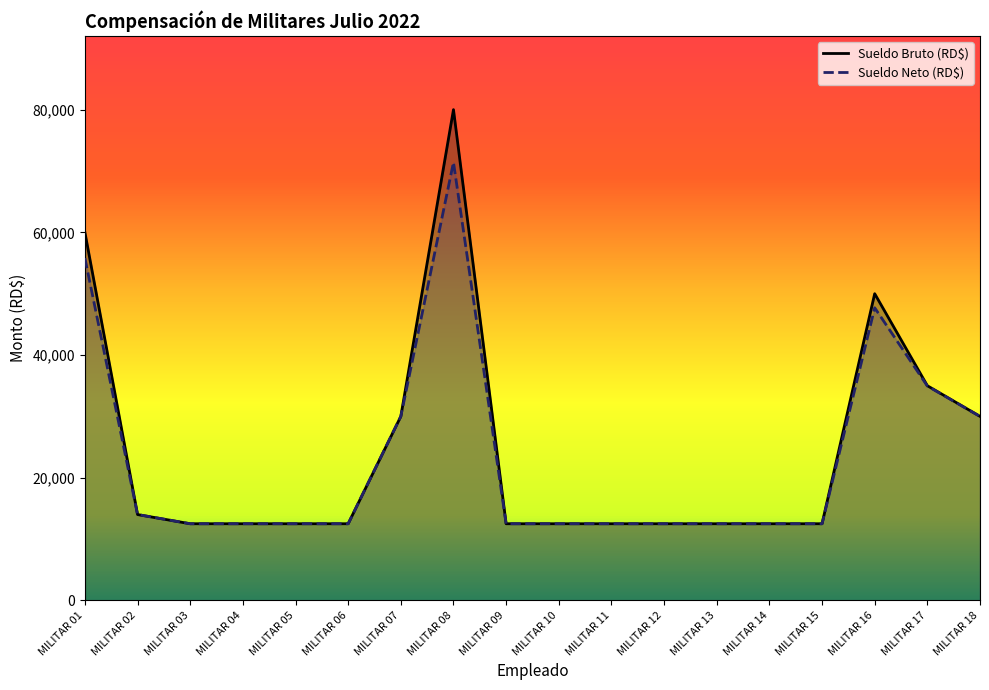

True or false: Sueldo Neto (RD$) has a value of 12500.0 at MILITAR 03.

True